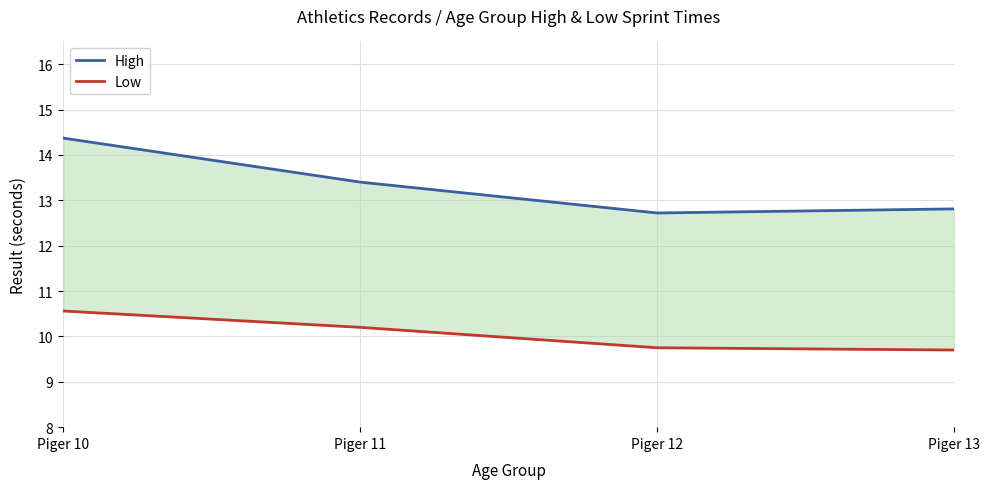

Reading left to right, list all the values displayed in this chart.

High: 14.4	13.4	12.7	12.8
Low: 10.6	10.2	9.8	9.7